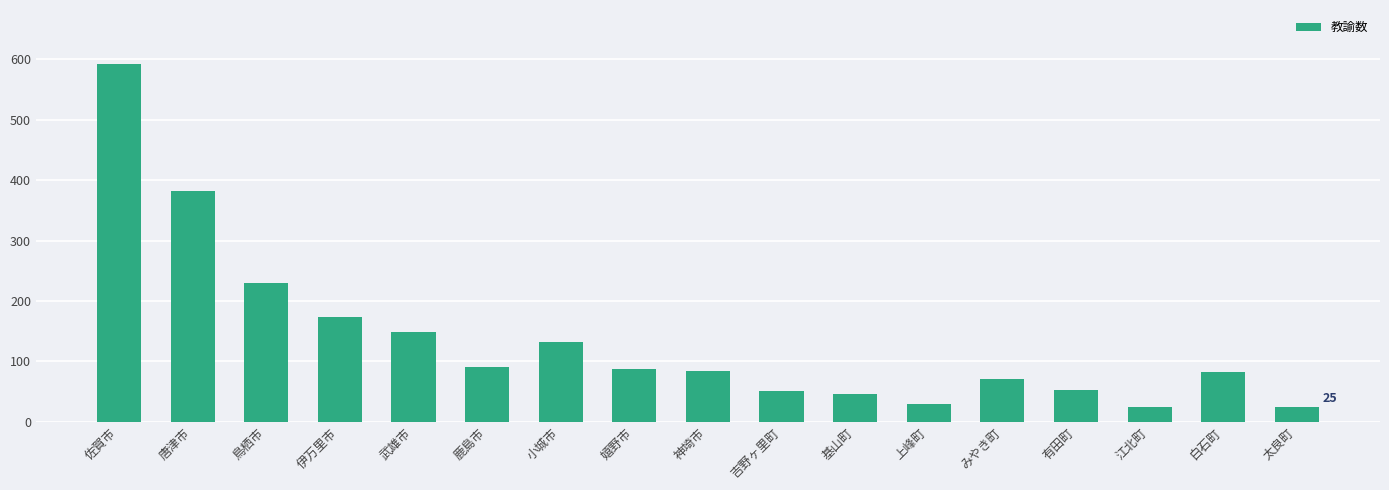

What is the difference between the values at 白石町 and 唐津市?

301